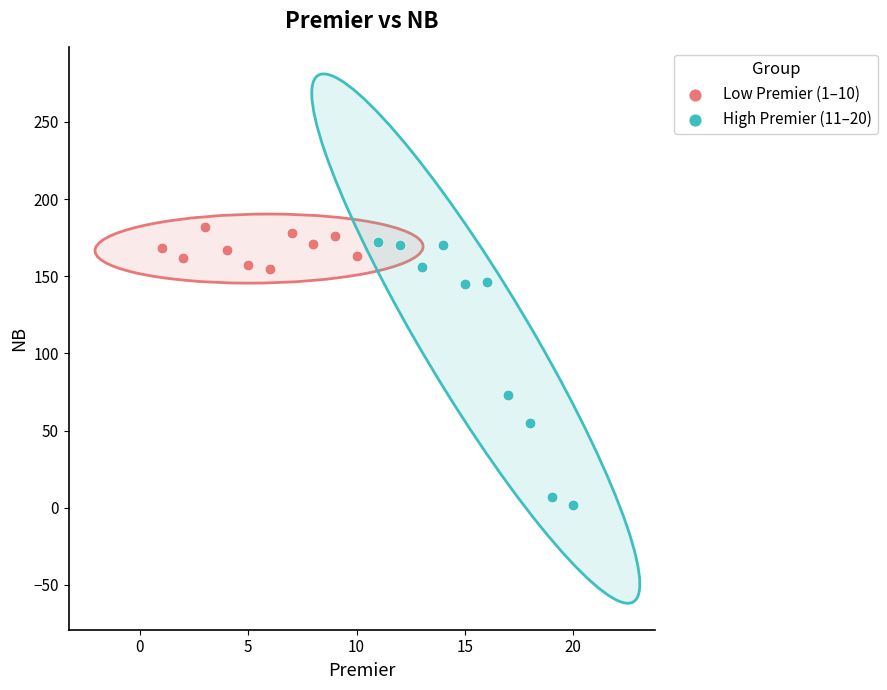

Which series contains the highest Y value?

Low Premier (1–10)